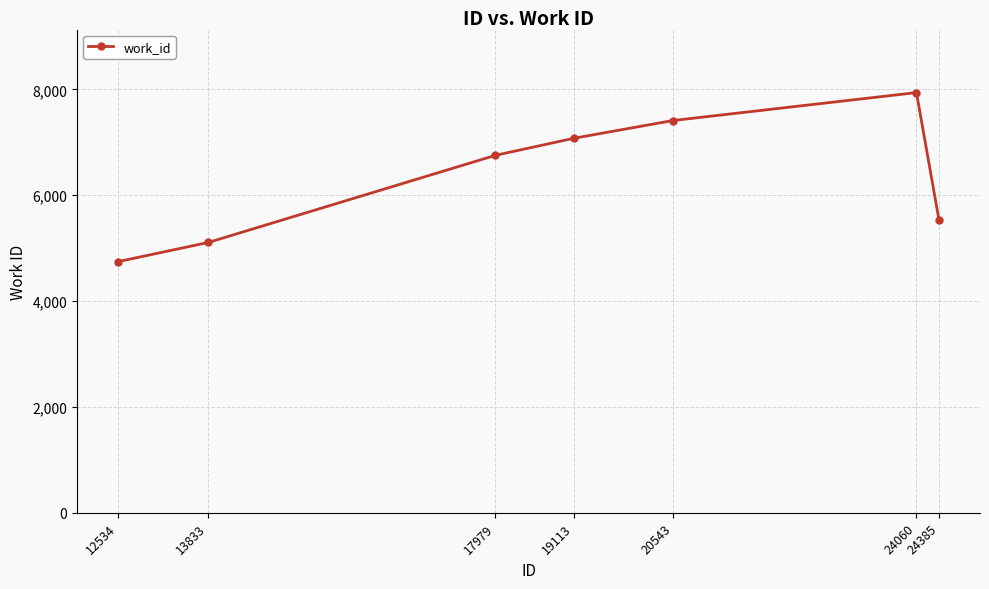

What is the sum of all values?

44561